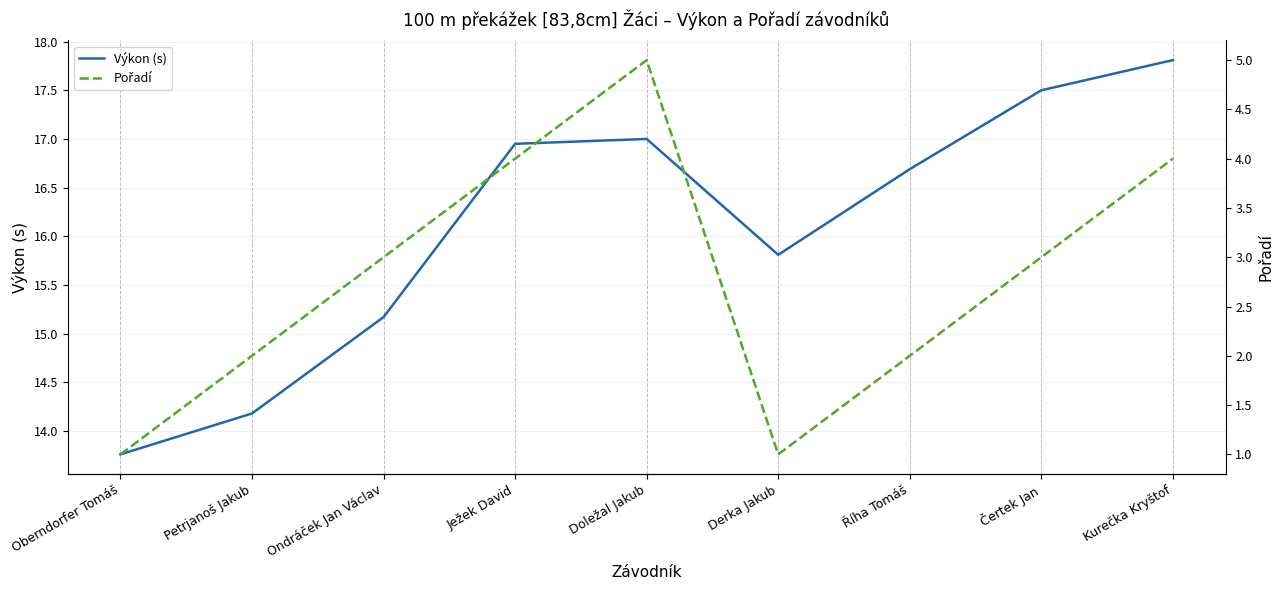

At which category is the sum across all series the highest?

Doležal Jakub